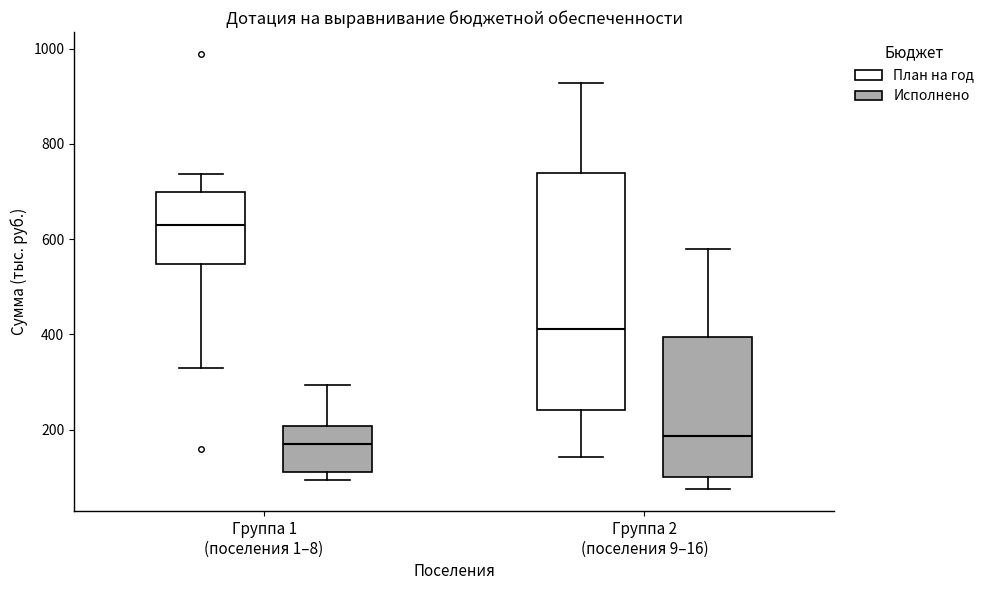

Comparing the boxes themselves (not the whiskers), which one is the tallest?

Группа 2 (поселения 9–16) (План на год)